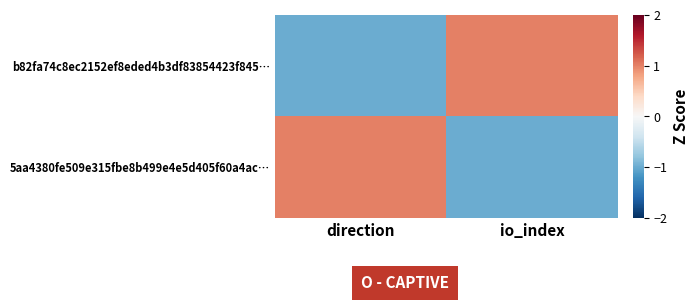

Which series has the largest total across all categories?

b82fa74c8ec2152ef8eded4b3df83854423f845…